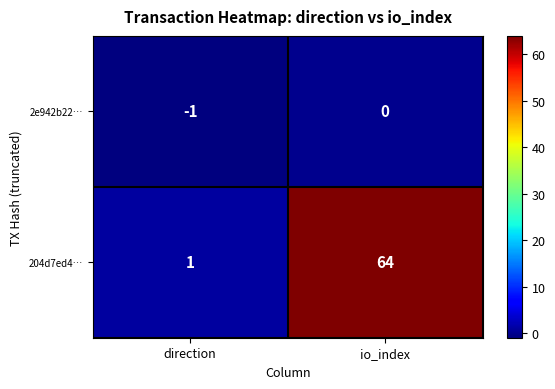

Reading left to right, transcribe all the data shown in this chart.

2e942b22…: direction=-1	io_index=0
204d7ed4…: direction=1	io_index=64